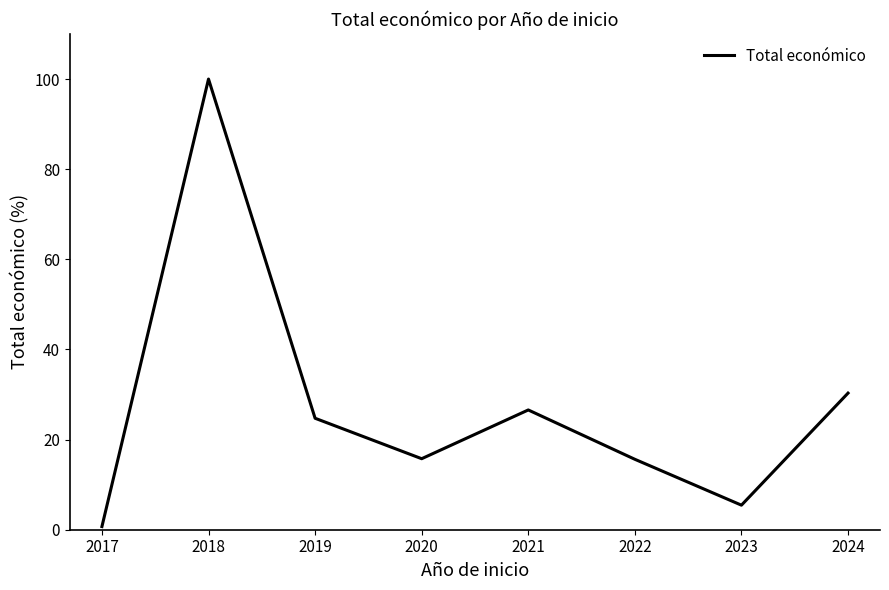

The chart shows a value of 50.8 at 2024. True or false?

False